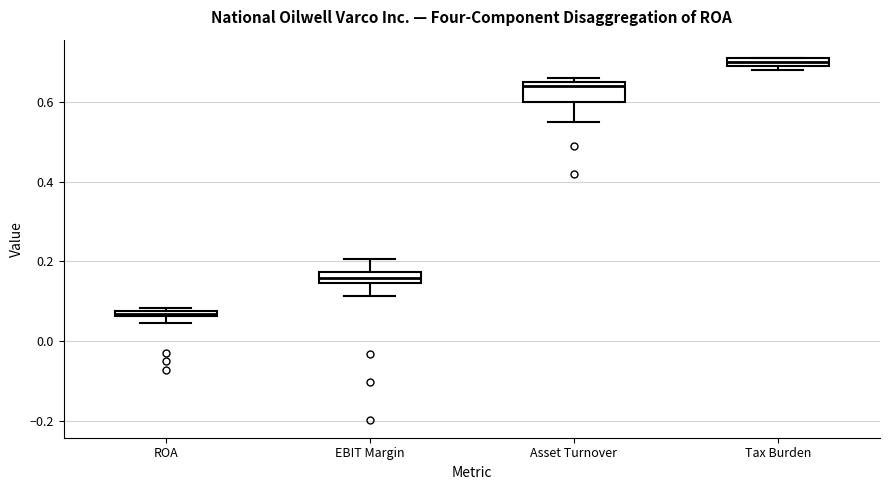

Where is the upper edge of the box for ROA on the y-axis? The values are not printed on the chart, so give them approximately, as read against the axis.

0.08